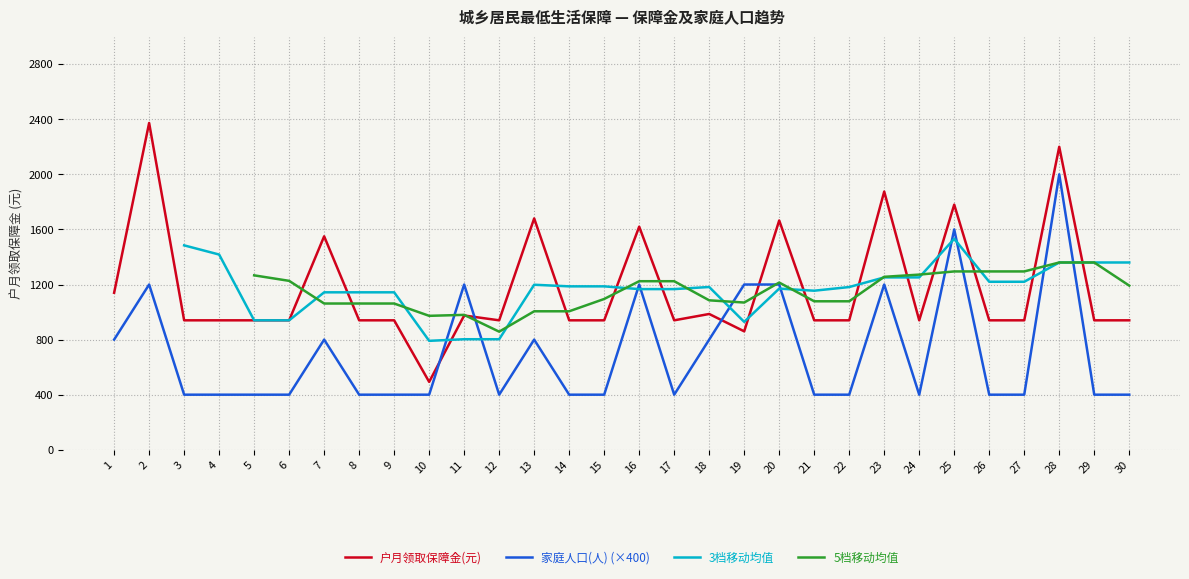

Does the chart display data point markers on the line(s)?

No